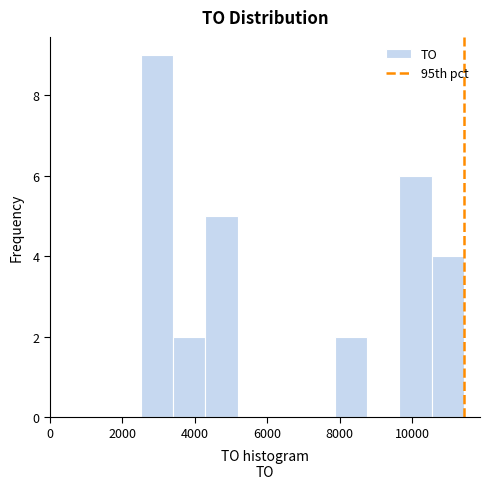

Reading left to right, list every bar in this chart as the range it spans on the x-axis followed by its height. Neither the bar edges nor the heights are printed on the chart, so give them approximately, as read against the axes.

2600 to 3400: 9
3400 to 4200: 2
4200 to 5200: 5
5200 to 6000: 0
6000 to 7000: 0
7000 to 7800: 0
7800 to 8800: 2
8800 to 9600: 0
9600 to 10600: 6
10600 to 11400: 4